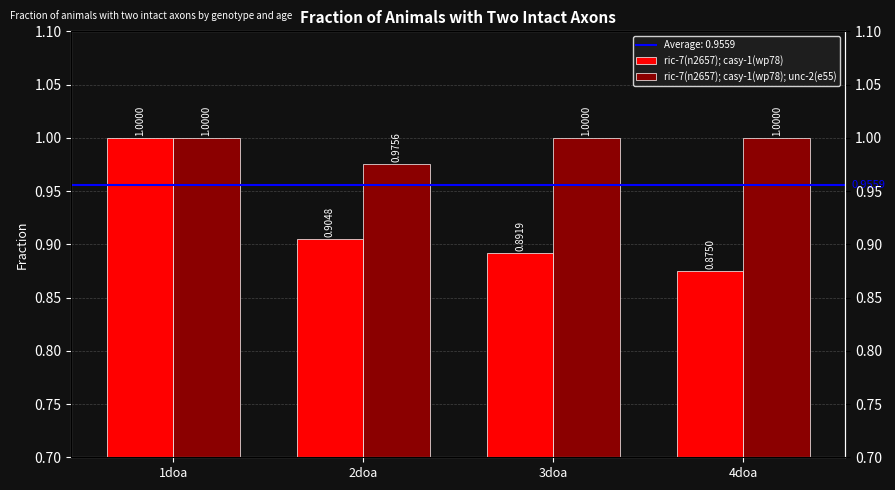

What is the sum of the ric-7(n2657); casy-1(wp78); unc-2(e55) values at 1doa and 4doa?

2.0